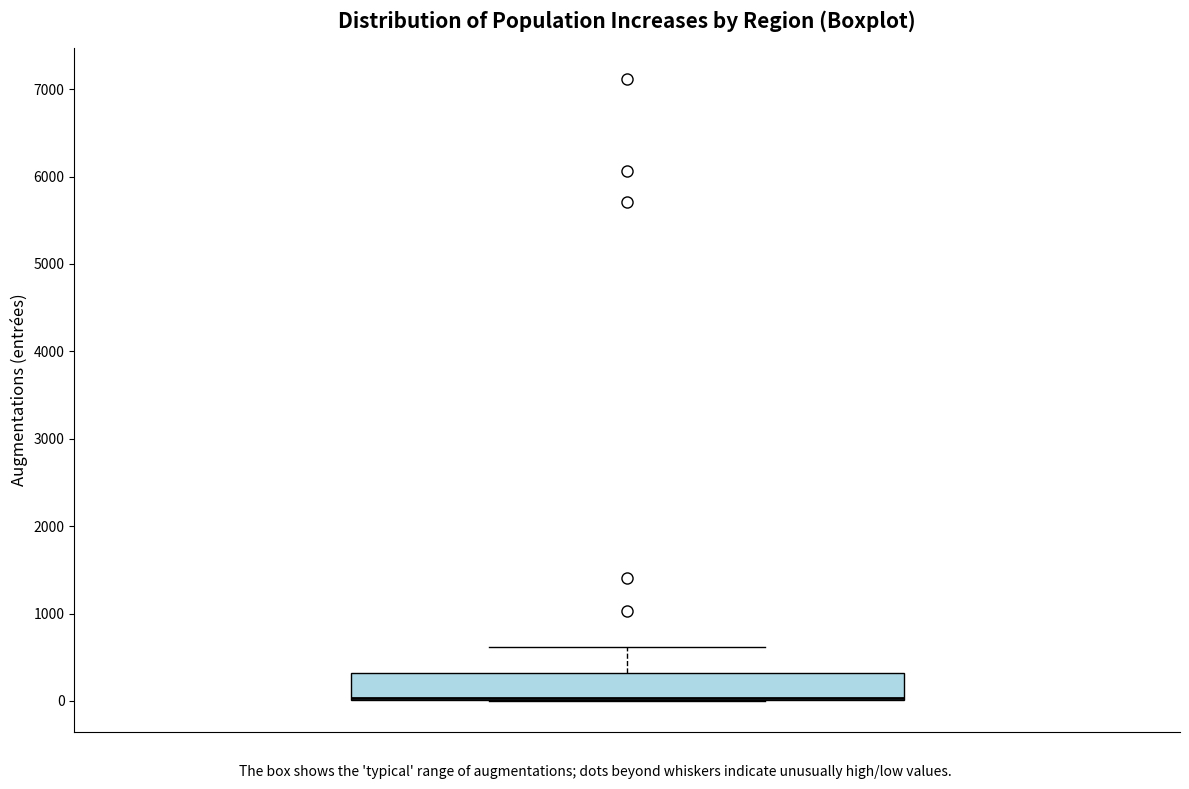

Transcribe this box plot: give where the median line is, the range the box spans, and where the two whiskers end, as read against the y-axis. The values are not printed on the chart, so give them approximately, as read against the axis.

median 0 (drawn on the box's lower edge), box 0 to 300, whiskers 0 to 600